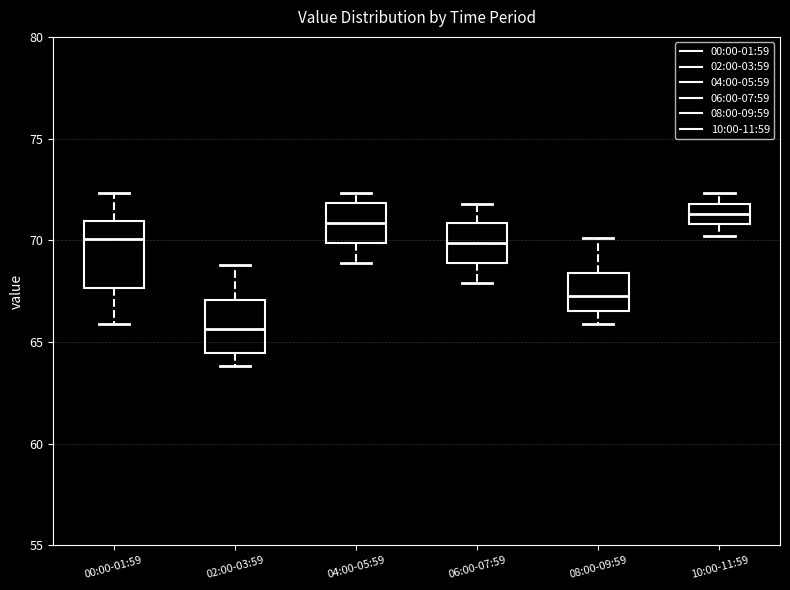

Reading left to right, transcribe this box plot: for each box, give where its median line is, the range the box spans, and where its two whiskers end, as read against the y-axis. The values are not printed on the chart, so give them approximately, as read against the axis.

00:00-01:59: median 70.0, box 67.5 to 71.0, whiskers 66.0 to 72.5
02:00-03:59: median 65.5, box 64.5 to 67.0, whiskers 64.0 to 69.0
04:00-05:59: median 71.0, box 70.0 to 72.0, whiskers 69.0 to 72.5
06:00-07:59: median 70.0, box 69.0 to 71.0, whiskers 68.0 to 72.0
08:00-09:59: median 67.5, box 66.5 to 68.5, whiskers 66.0 to 70.0
10:00-11:59: median 71.5, box 71.0 to 72.0, whiskers 70.0 to 72.5